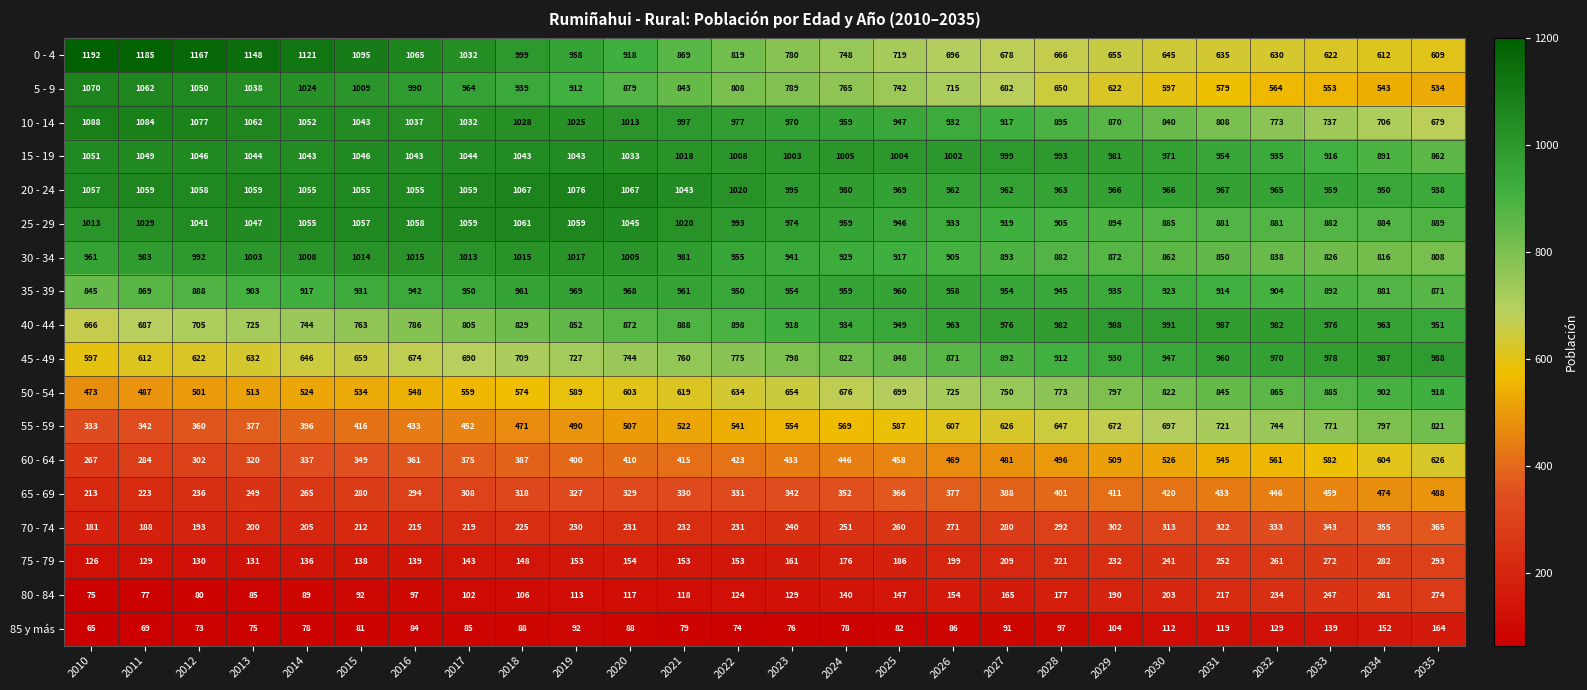

At which label does 80 - 84 reach its minimum?

2010